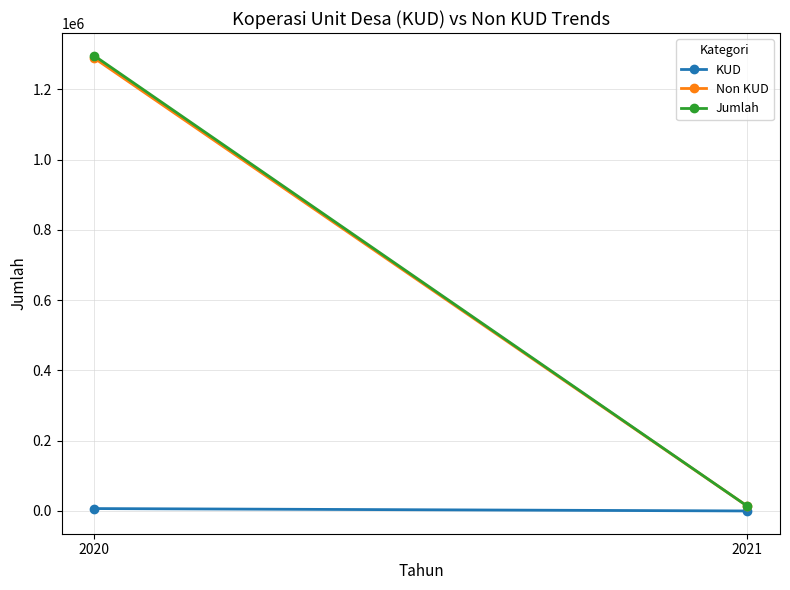

What is the difference between the highest and lowest values at 2020?

1288439